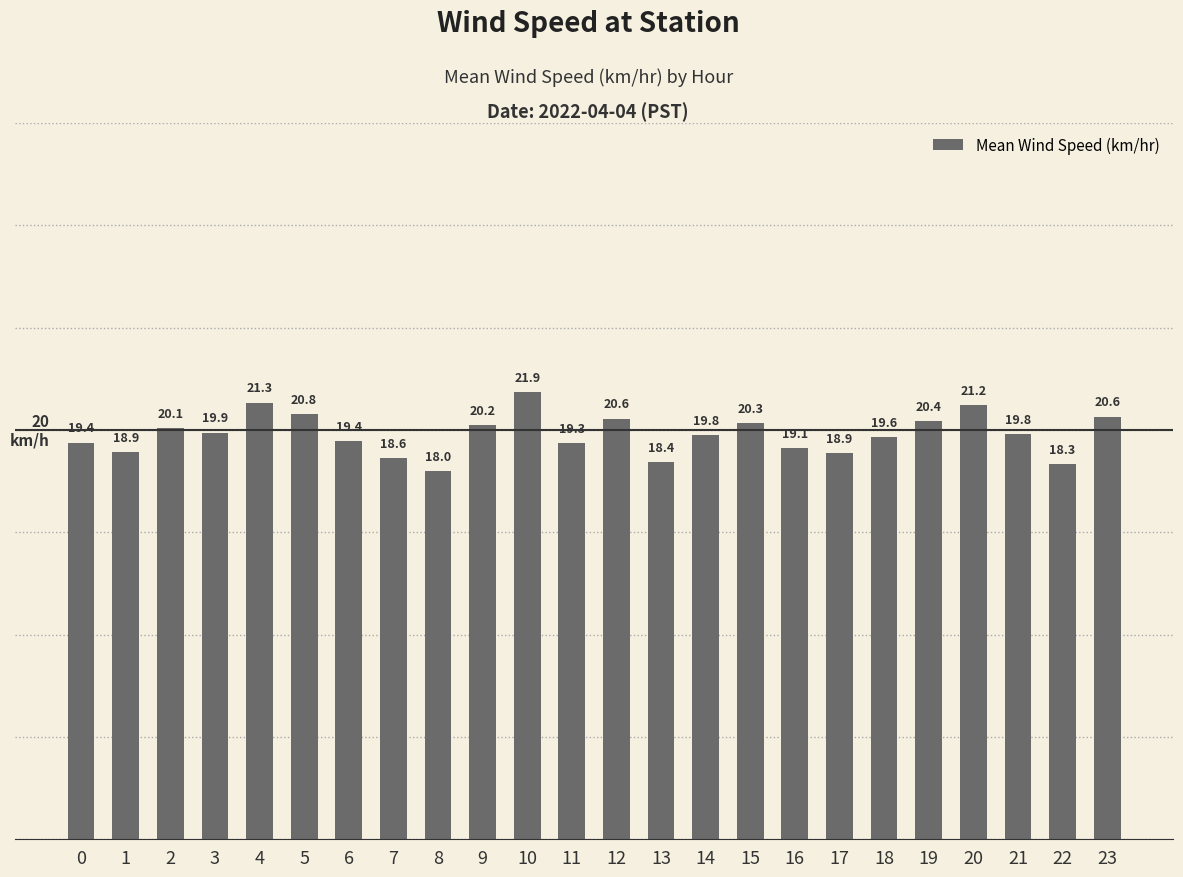

Does the chart contain stacked bars?

No